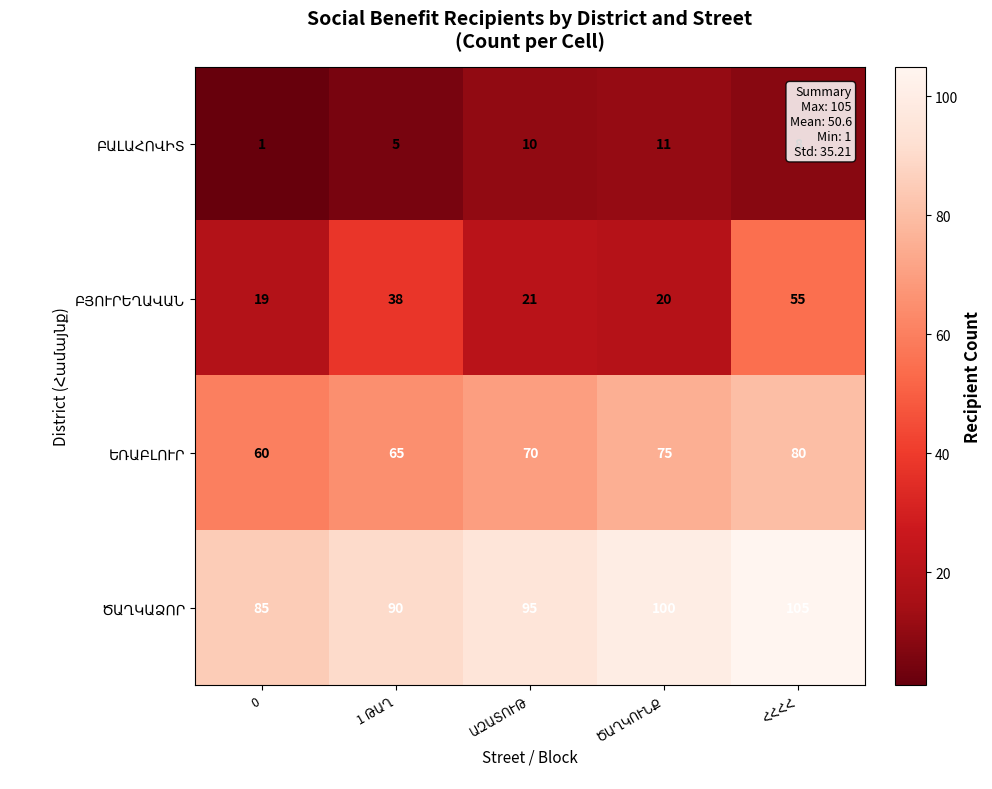

At which label is ԲՅՈՒՐԵՂԱՎԱՆ closest to 37?

1 ԹԱՂ